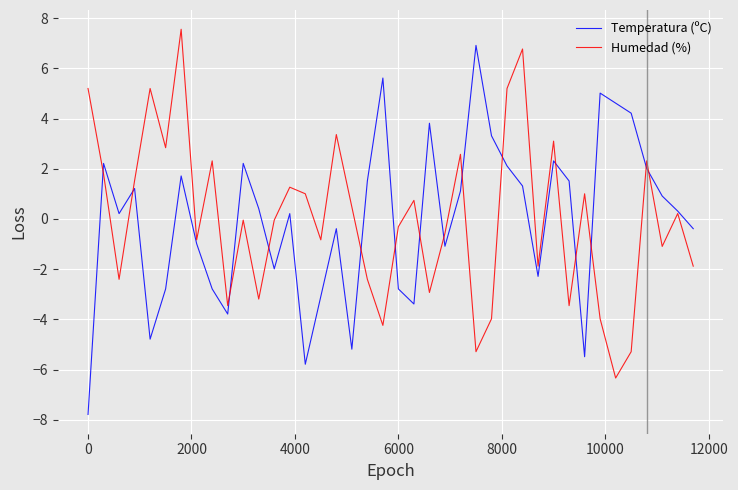

What is the greatest value displayed?

7.6